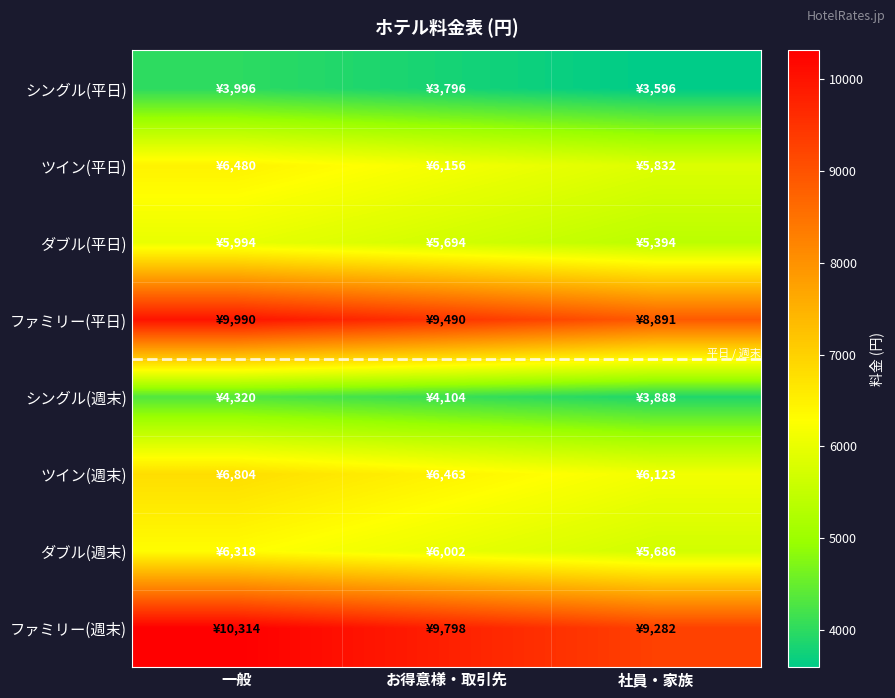

Between 一般 and お得意様・取引先, which series saw the biggest shift?

ファミリー(週末)